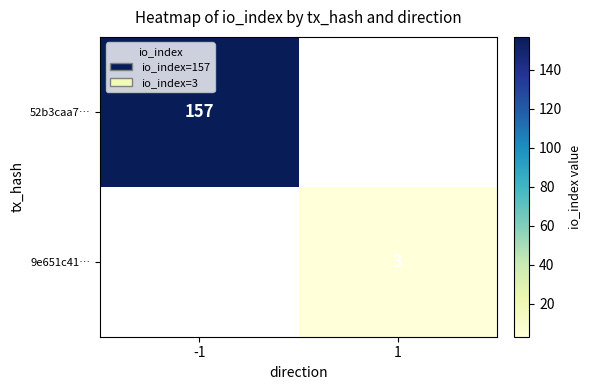

Is the value of 52b3caa7… at -1 greater than the value of 9e651c41… at 1?

Yes